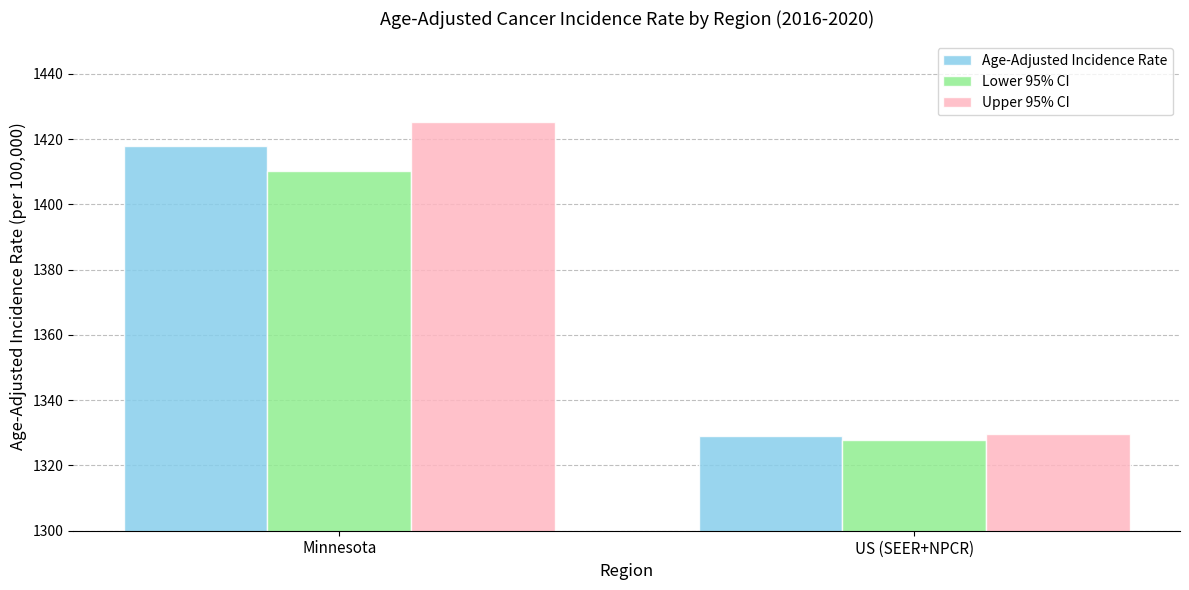

List the labels in order of Lower 95% CI value, smallest first.

US (SEER+NPCR), Minnesota